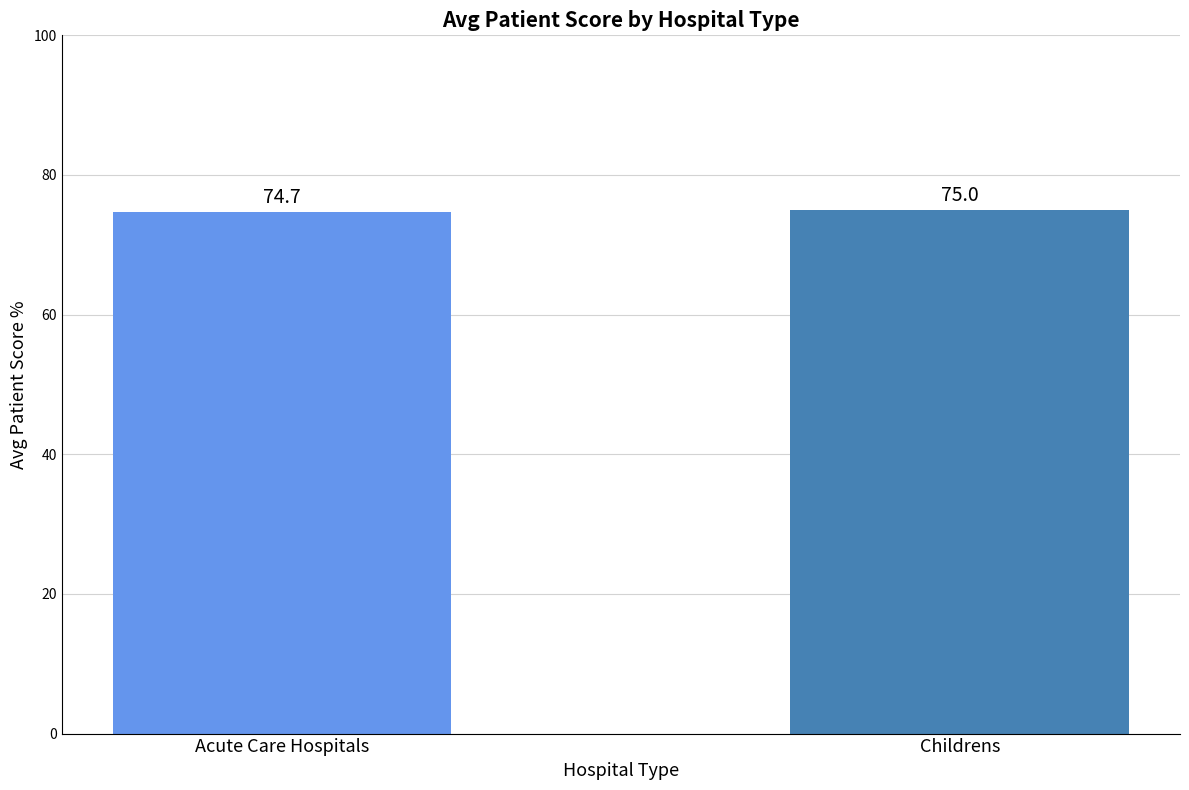

Between Childrens and Acute Care Hospitals, which is larger?

Childrens